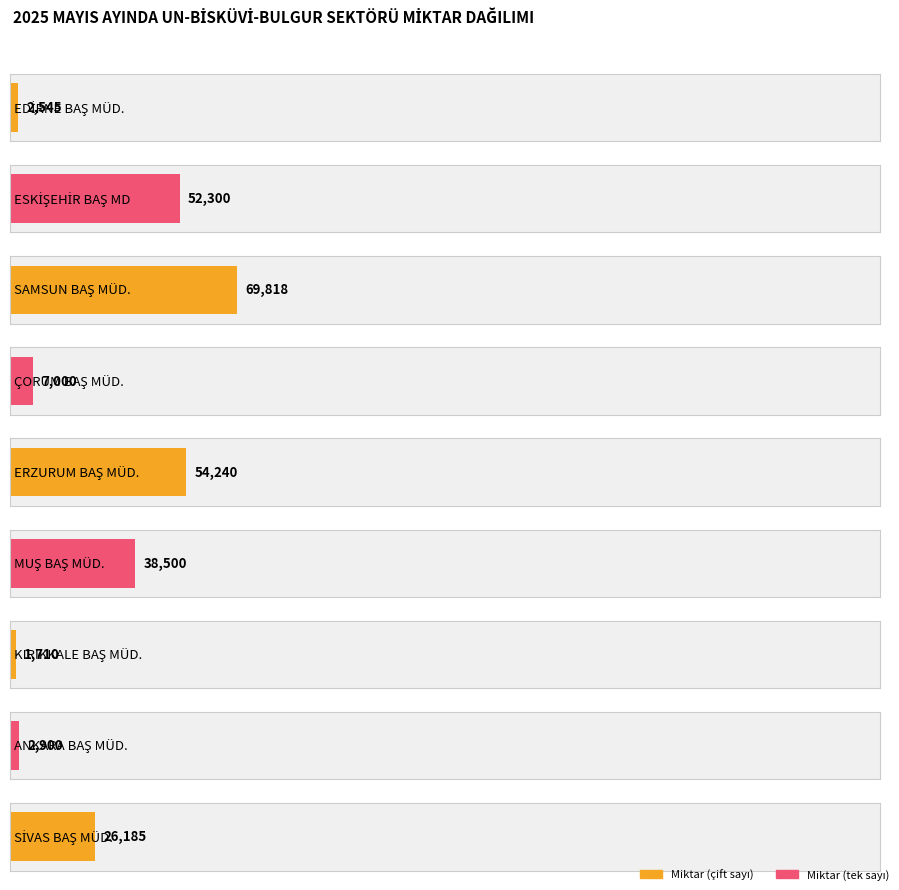

Does the chart contain any negative values?

No